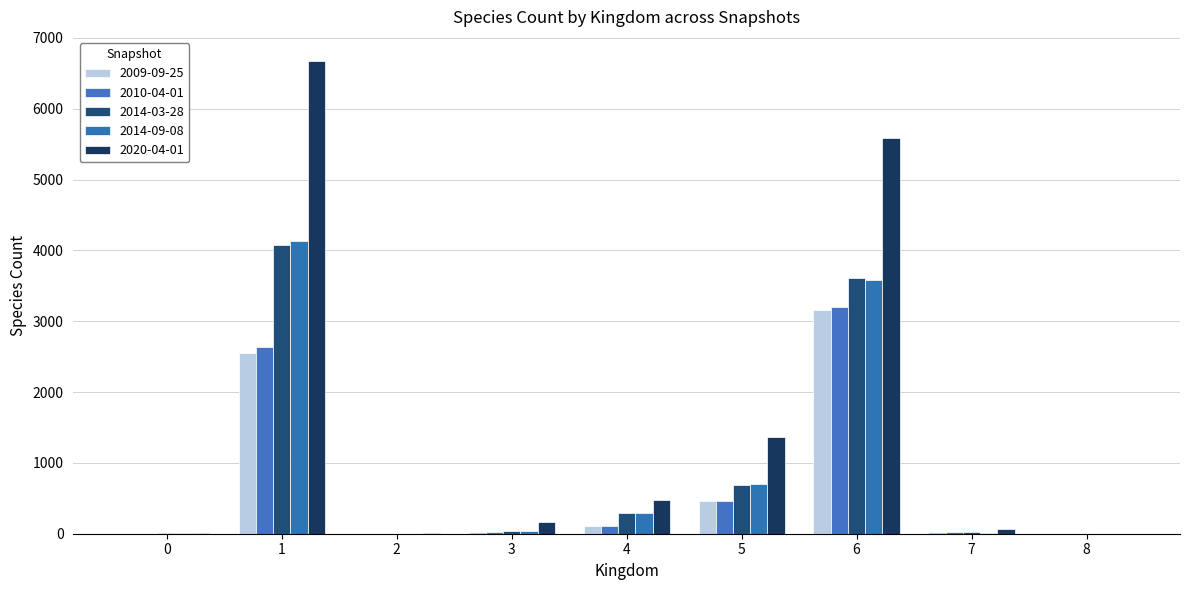

Is it true that 2014-09-08 equals 4138 at 1?

True